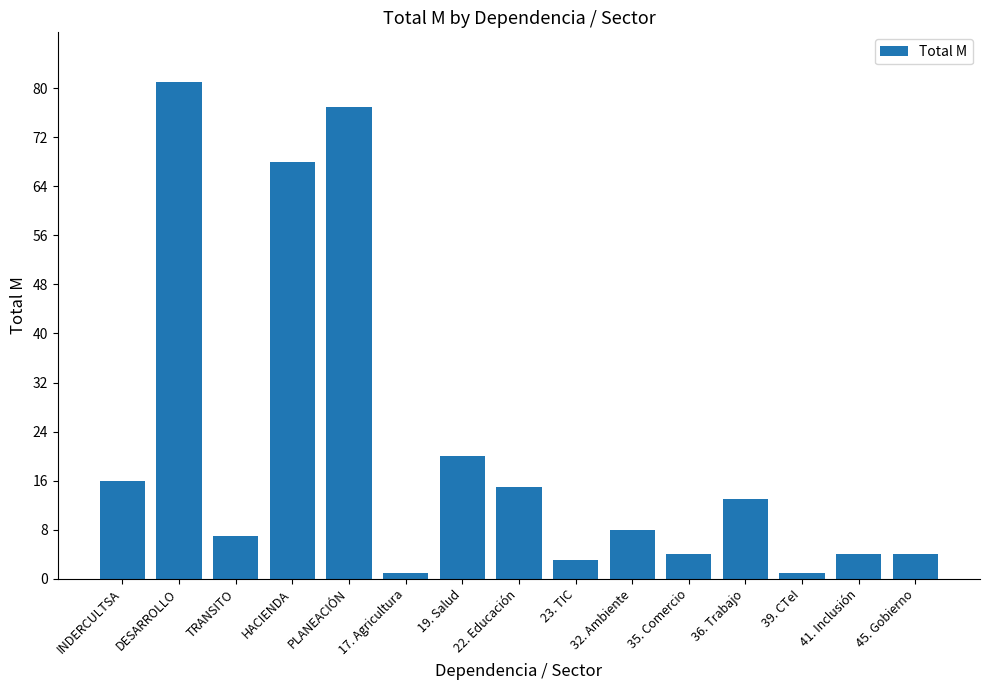

What is the change in value from 22. Educación to 41. Inclusión?

-11